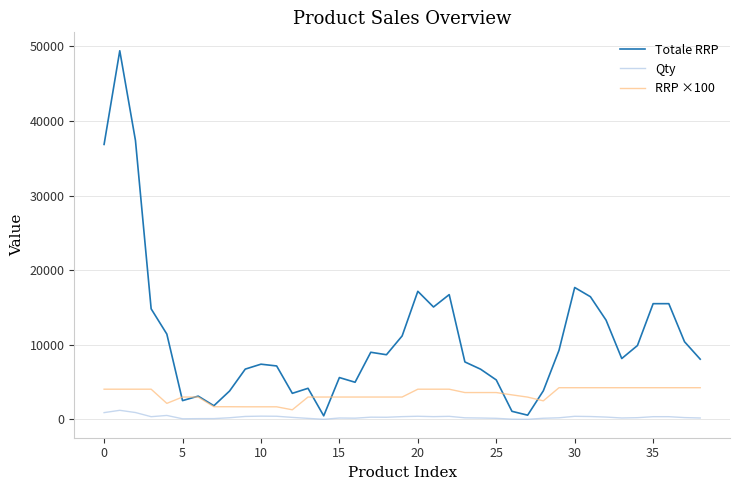

Does the chart display data point markers on the line(s)?

No